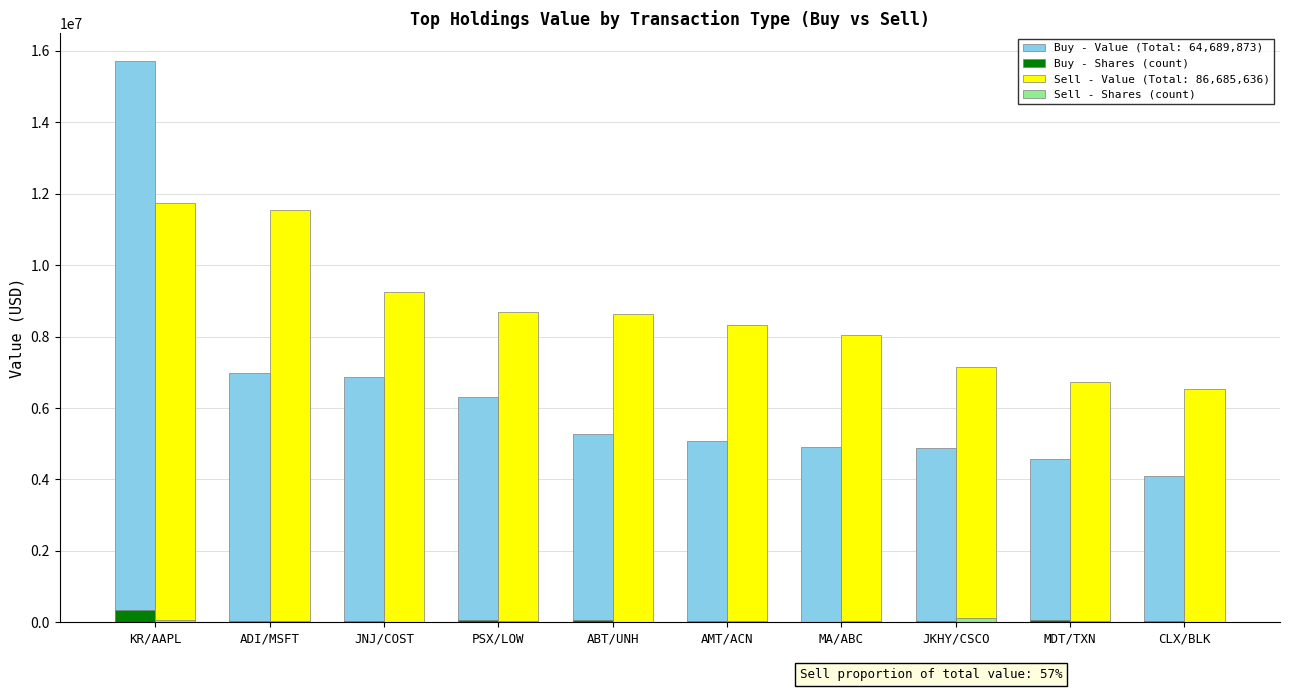

The value of Sell - Value (Total: 86,685,636) at PSX/LOW is 13050141. True or false?

False